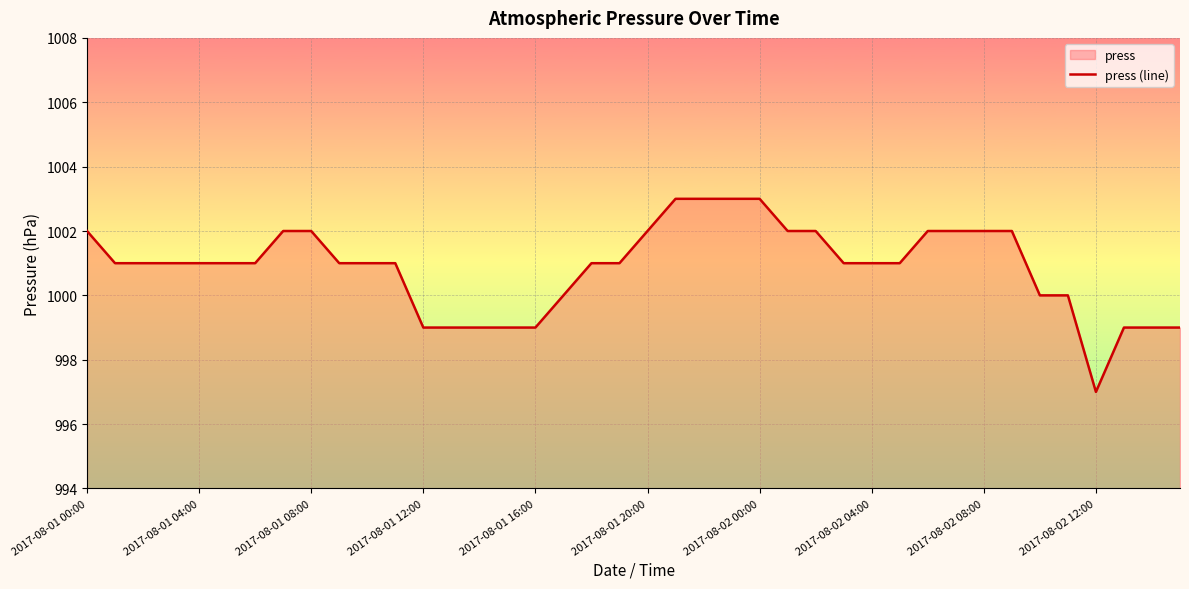

Which label corresponds to the largest value in the chart?

21